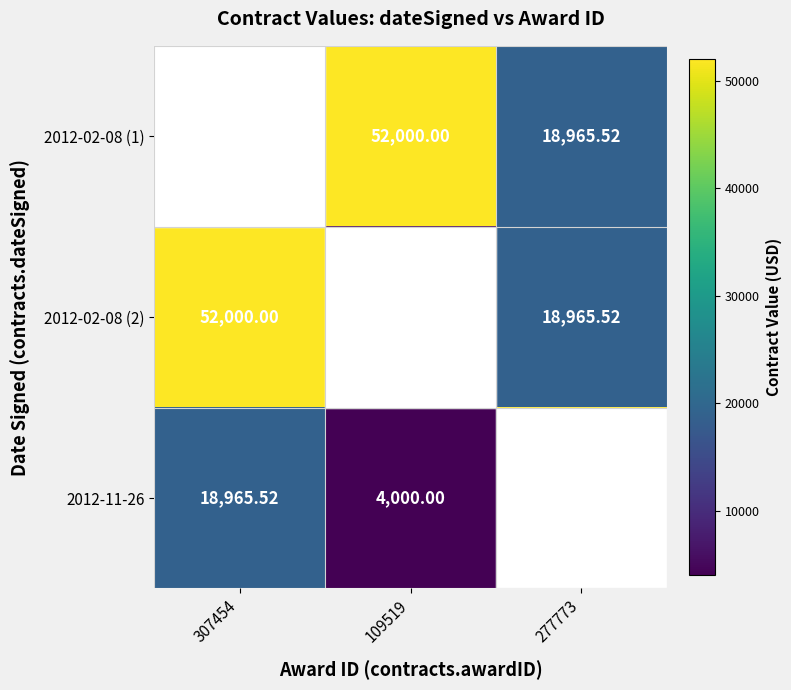

What is the difference between the 2012-11-26 values at 277773 and 307454?

33034.5